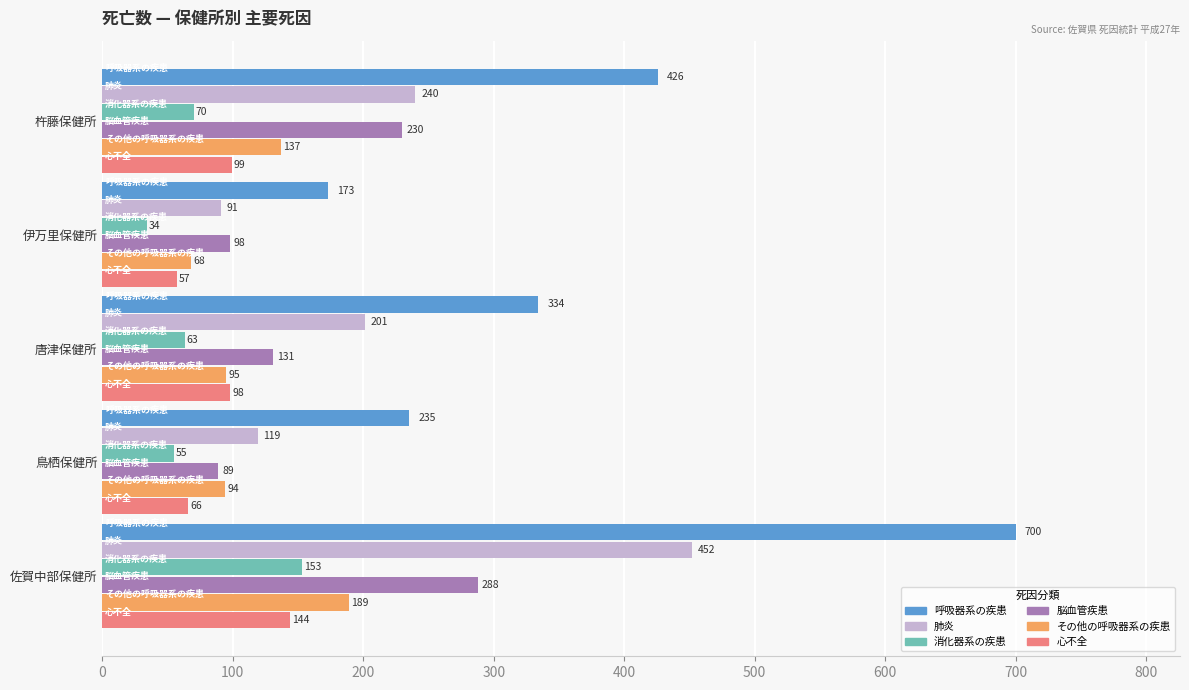

Is it true that 消化器系の疾患 equals 70 at 杵藤保健所?

True